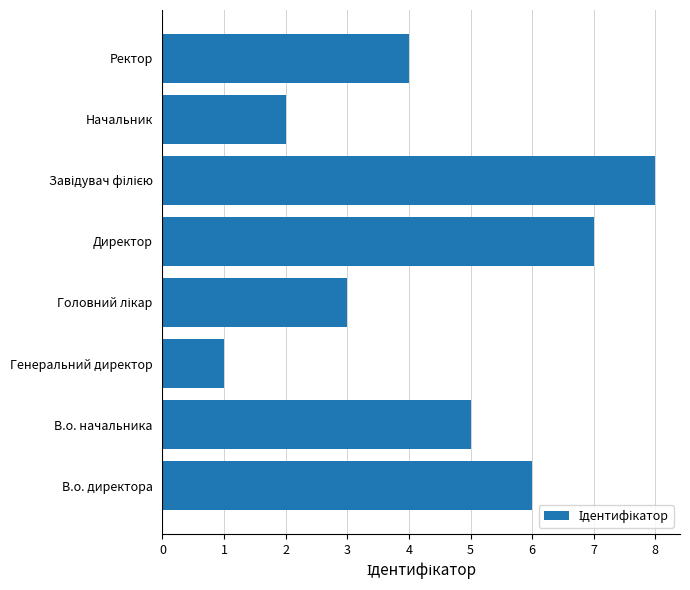

What value does the data have at Ректор?

4